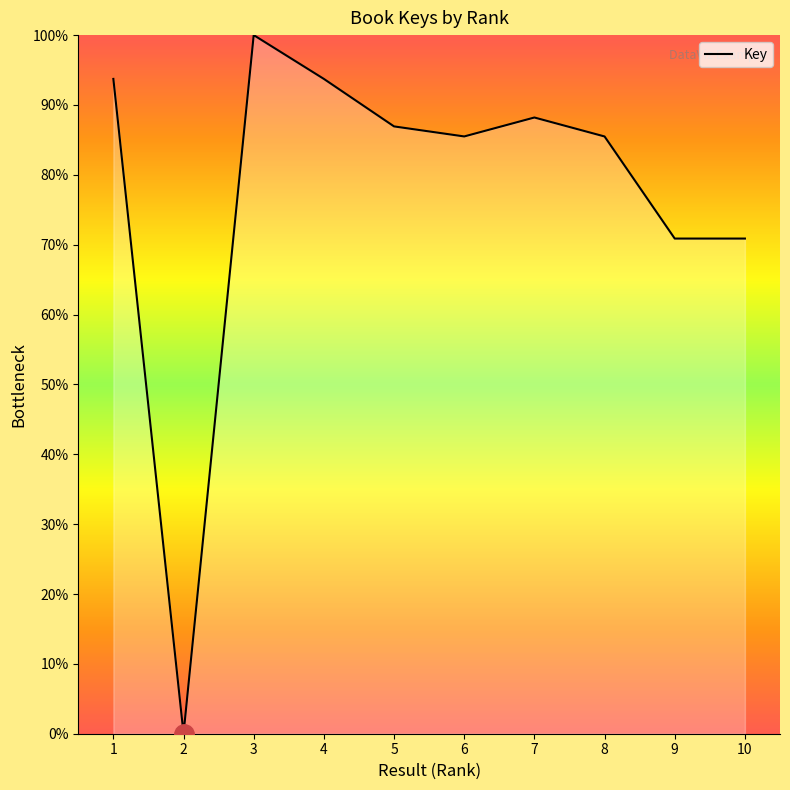

Where does the data first go above 86?

1